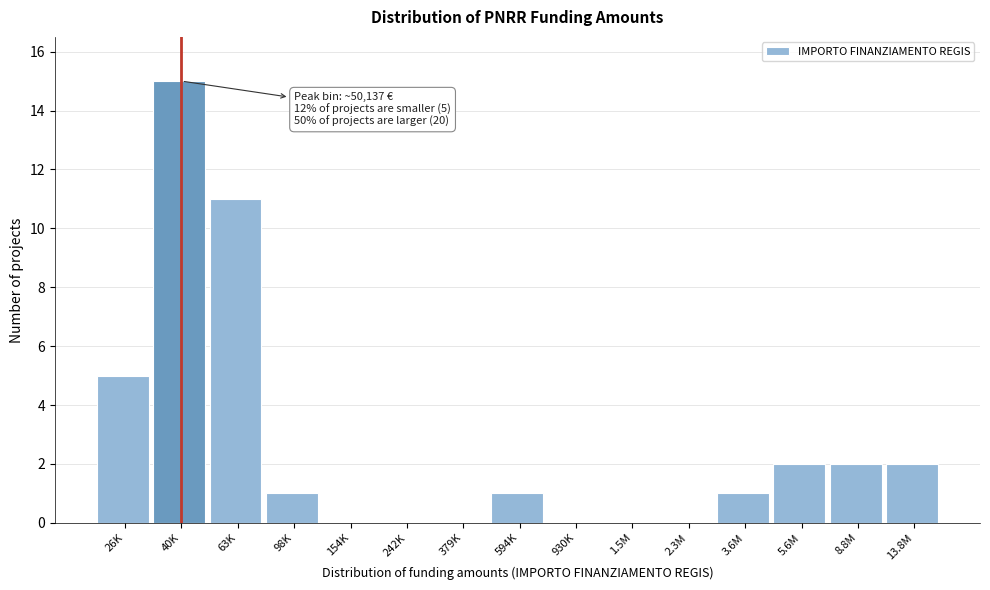

Reading right to left, transcribe all the data shown in this chart.

13.8M=2	8.8M=2	5.6M=2	3.6M=1	2.3M=0	1.5M=0	930K=0	594K=1	379K=0	242K=0	154K=0	98K=1	63K=11	40K=15	26K=5